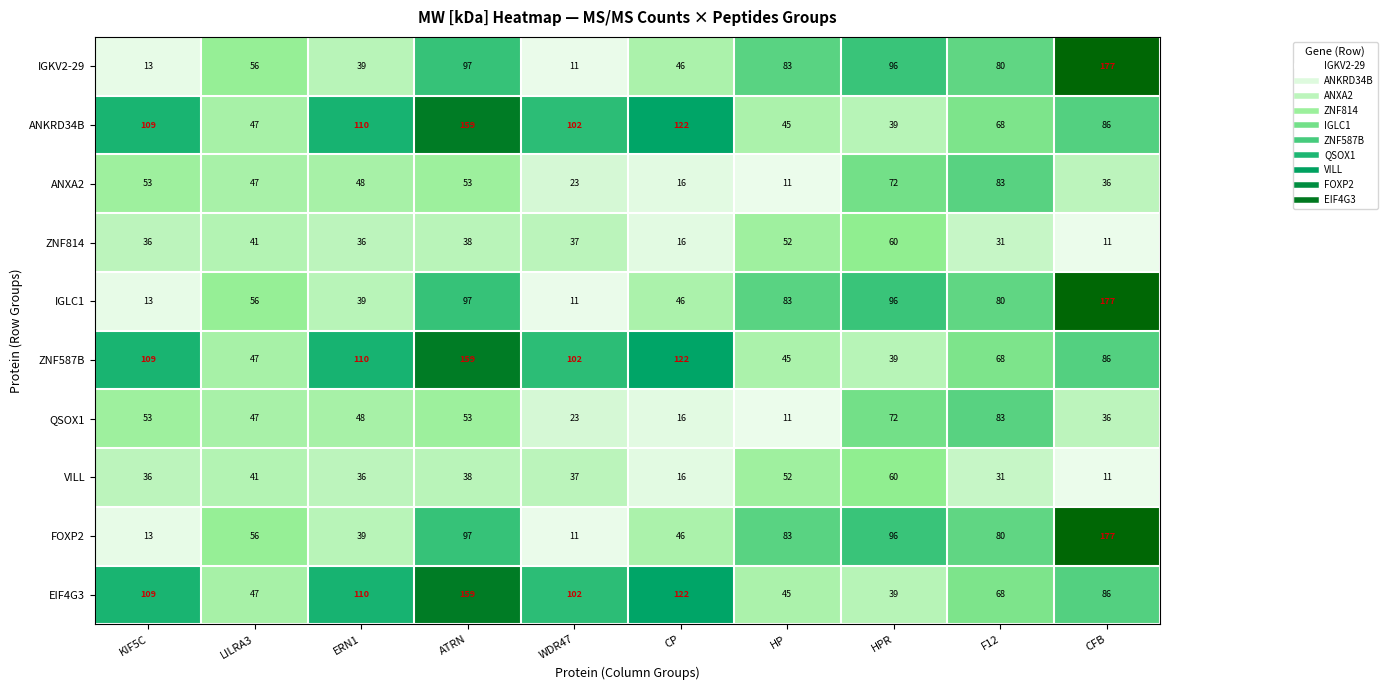

The QSOX1 series shows 19 at HP. True or false?

False